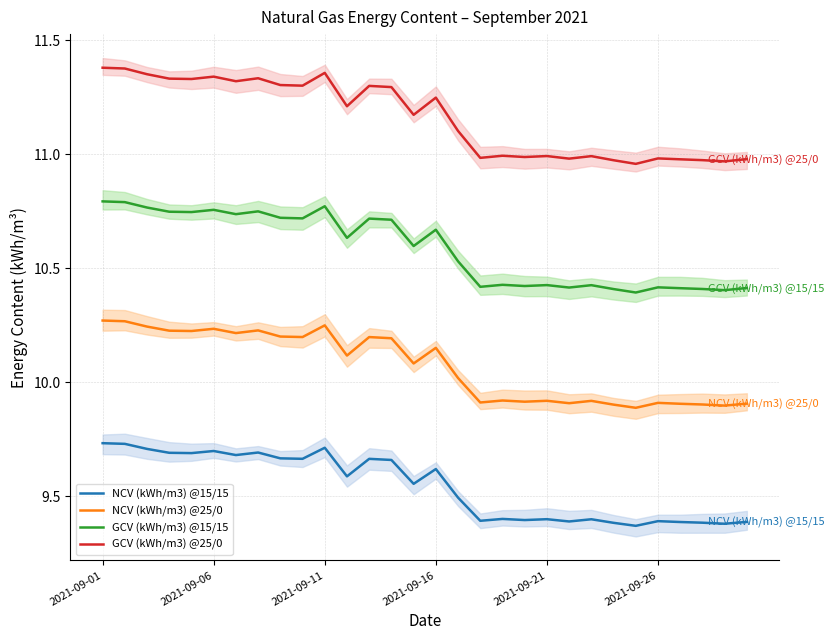

What is the approximate value of NCV (kWh/m3) @25/0 at 18?

9.9